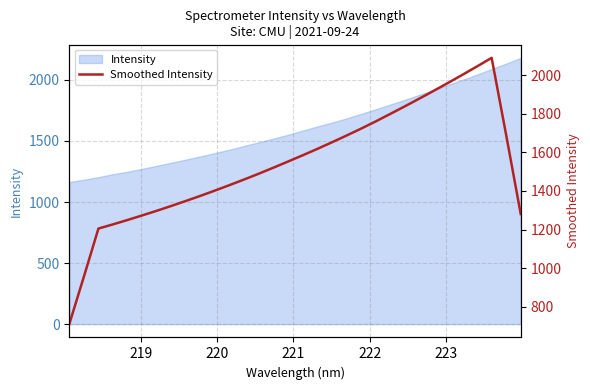

How many values are below 1552?

16